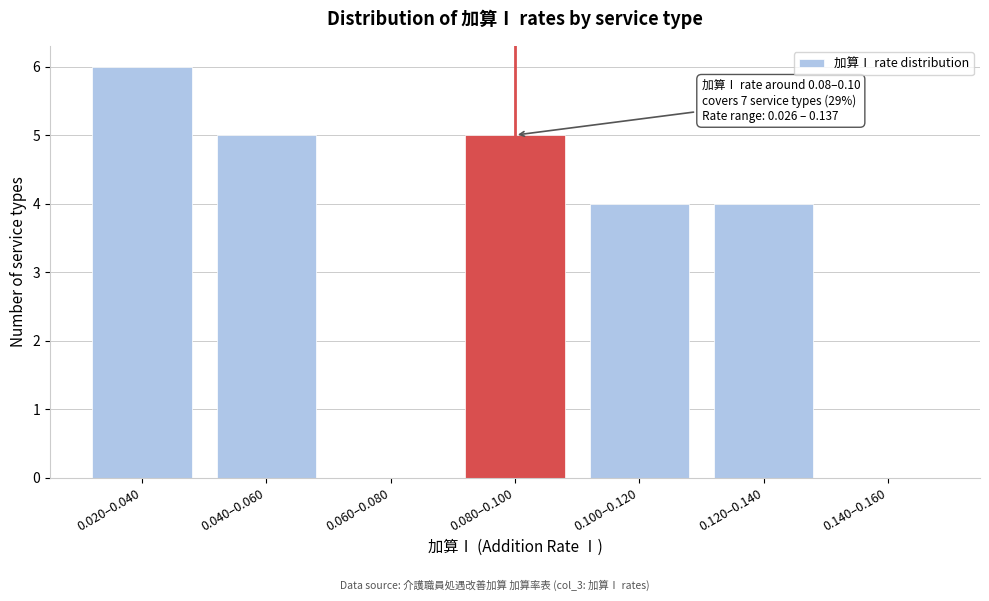

Reading left to right, transcribe all the data shown in this chart.

0.020–0.040=6	0.040–0.060=5	0.060–0.080=0	0.080–0.100=5	0.100–0.120=4	0.120–0.140=4	0.140–0.160=0